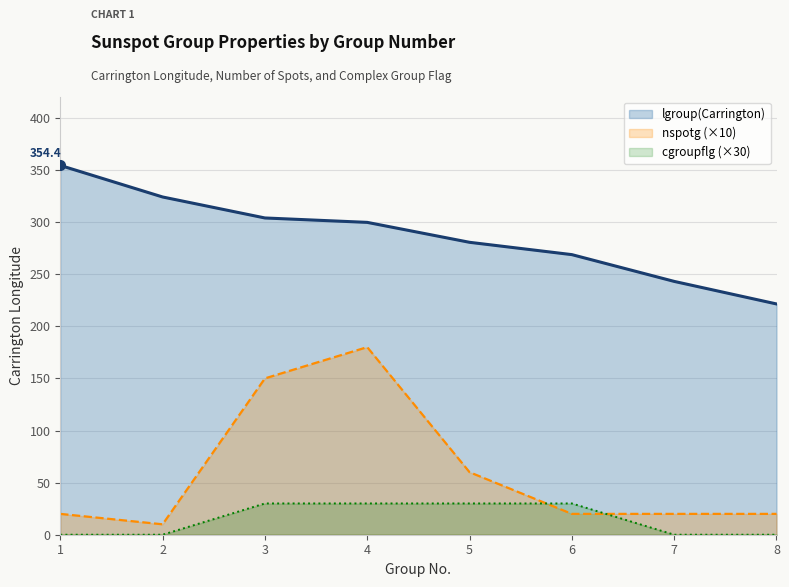

True or false: nspotg (×10) has more than 1 points higher than both neighbors.

False